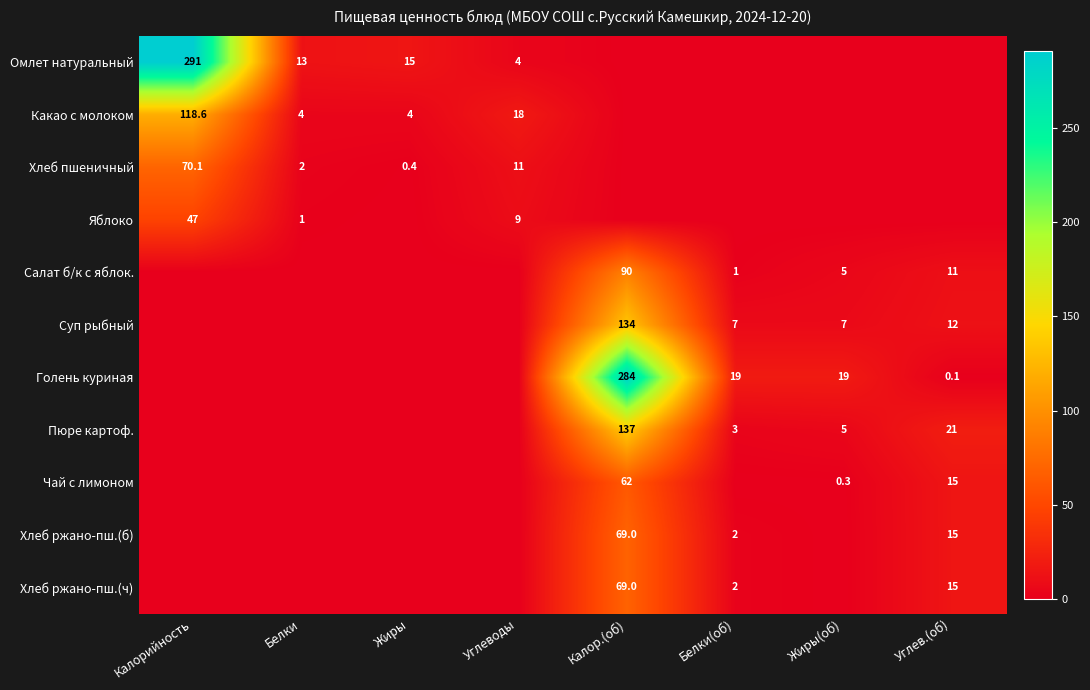

The Голень куриная series shows 19.0 at Жиры(об). True or false?

True